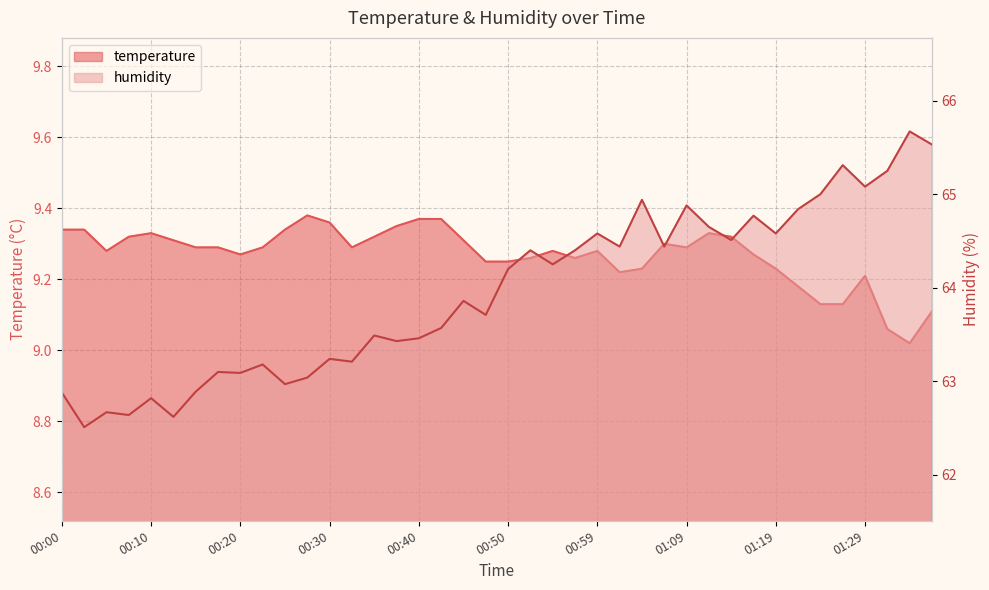

Reading left to right, list all the values displayed in this chart.

temperature: 9.3	9.3	9.3	9.3	9.3	9.3	9.3	9.3	9.3	9.3	9.3	9.4	9.4	9.3	9.3	9.3	9.4	9.4	9.3	9.2	9.2	9.3	9.3	9.3	9.3	9.2	9.2	9.3	9.3	9.3	9.3	9.3	9.2	9.2	9.1	9.1	9.2	9.1	9.0	9.1
humidity: 62.9	62.5	62.7	62.6	62.8	62.6	62.9	63.1	63.1	63.2	63.0	63.0	63.2	63.2	63.5	63.4	63.5	63.6	63.9	63.7	64.2	64.4	64.2	64.4	64.6	64.4	64.9	64.4	64.9	64.7	64.5	64.8	64.6	64.8	65.0	65.3	65.1	65.2	65.7	65.5